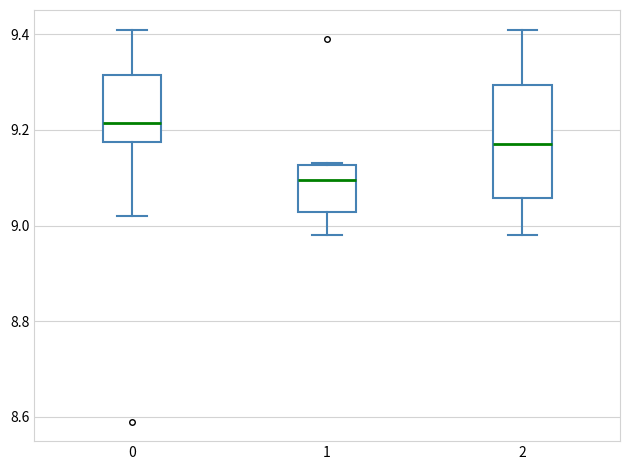

Reading left to right, transcribe this box plot: for each box, give where its median line is, the range the box spans, and where its two whiskers end, as read against the y-axis. The values are not printed on the chart, so give them approximately, as read against the axis.

0: median 9.22, box 9.18 to 9.32, whiskers 9.02 to 9.42
1: median 9.10, box 9.02 to 9.12, whiskers 8.98 to 9.14
2: median 9.18, box 9.06 to 9.30, whiskers 8.98 to 9.42